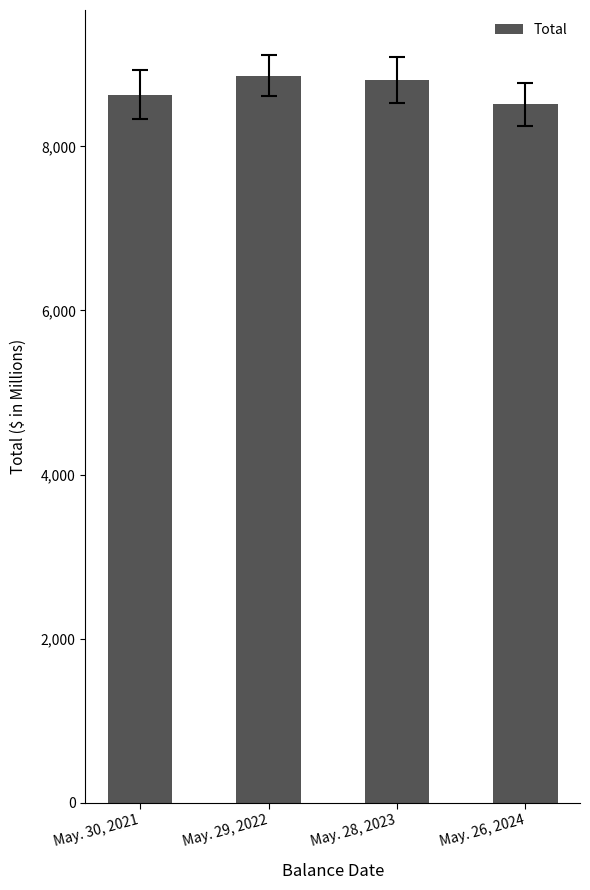

Between May. 26, 2024 and May. 30, 2021, which is larger?

May. 30, 2021